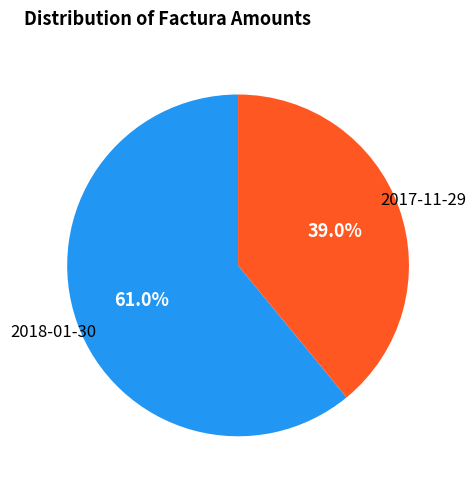

Is there a majority slice in this chart?

Yes